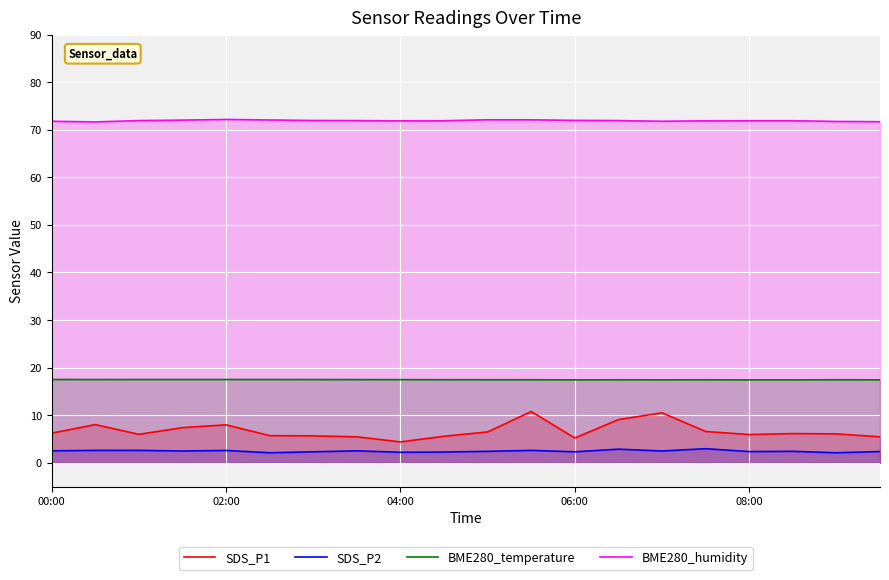

Reading right to left, list all the values displayed in this chart.

SDS_P1: 5.5	6.1	6.1	5.9	6.6	10.5	9.1	5.2	10.8	6.5	5.6	4.4	5.5	5.7	5.7	8.0	7.4	6.0	8.0	6.2
SDS_P2: 2.4	2.1	2.4	2.4	3.0	2.5	2.9	2.3	2.6	2.4	2.2	2.2	2.5	2.3	2.1	2.6	2.5	2.6	2.6	2.5
BME280_temperature: 17.4	17.4	17.4	17.4	17.4	17.4	17.4	17.4	17.4	17.4	17.5	17.5	17.5	17.5	17.5	17.5	17.5	17.5	17.5	17.5
BME280_humidity: 71.7	71.8	71.9	71.9	71.9	71.8	71.9	72.0	72.1	72.1	71.9	71.9	71.9	72.0	72.1	72.2	72.0	71.9	71.7	71.8